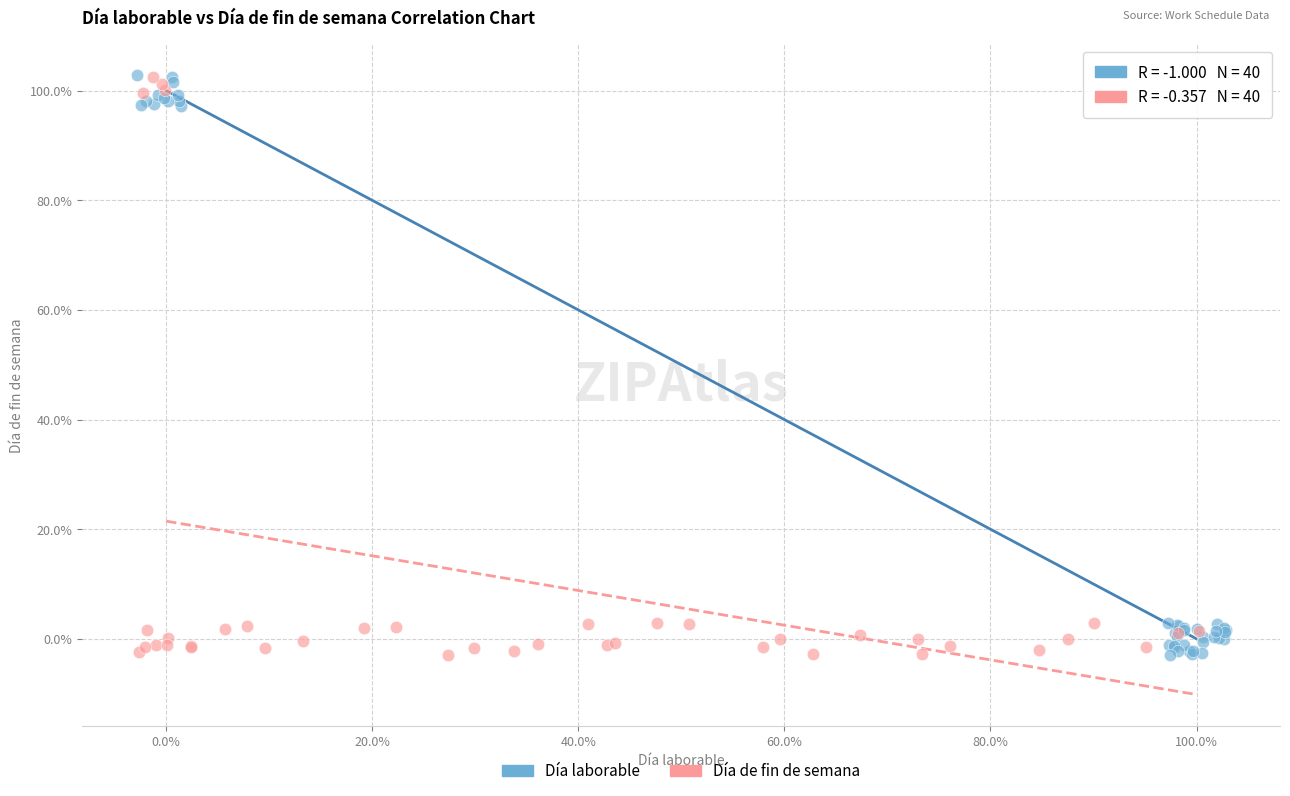

What are all the series names shown in the legend?

Día laborable, Día de fin de semana